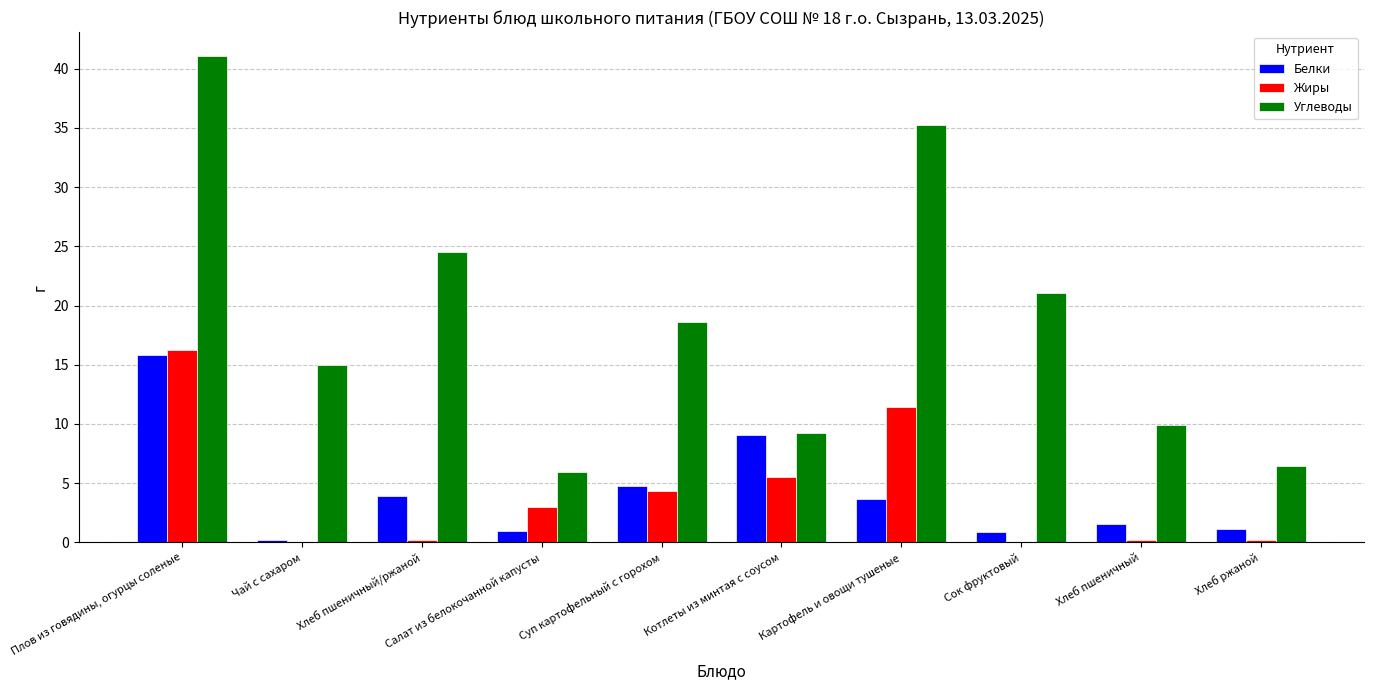

Is it true that Белки equals 1.1 at Суп картофельный с горохом?

False